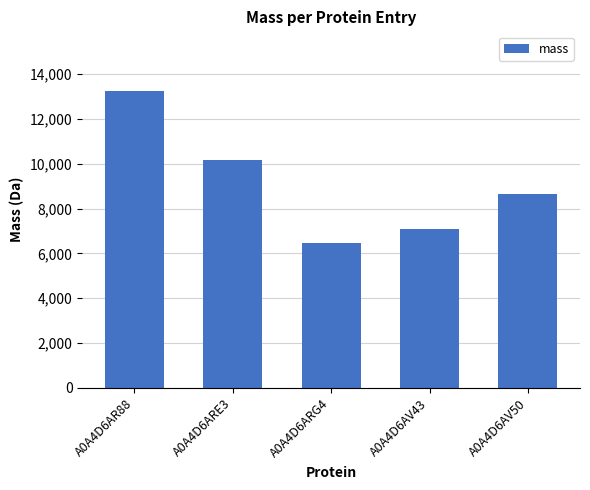

Read the value at A0A4D6AR88.

13263.7